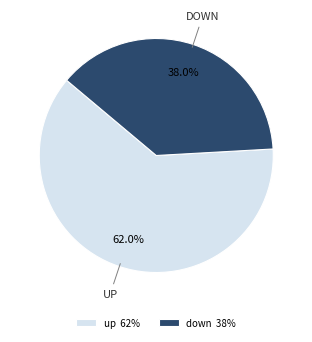

Count the number of slices in the pie.

2